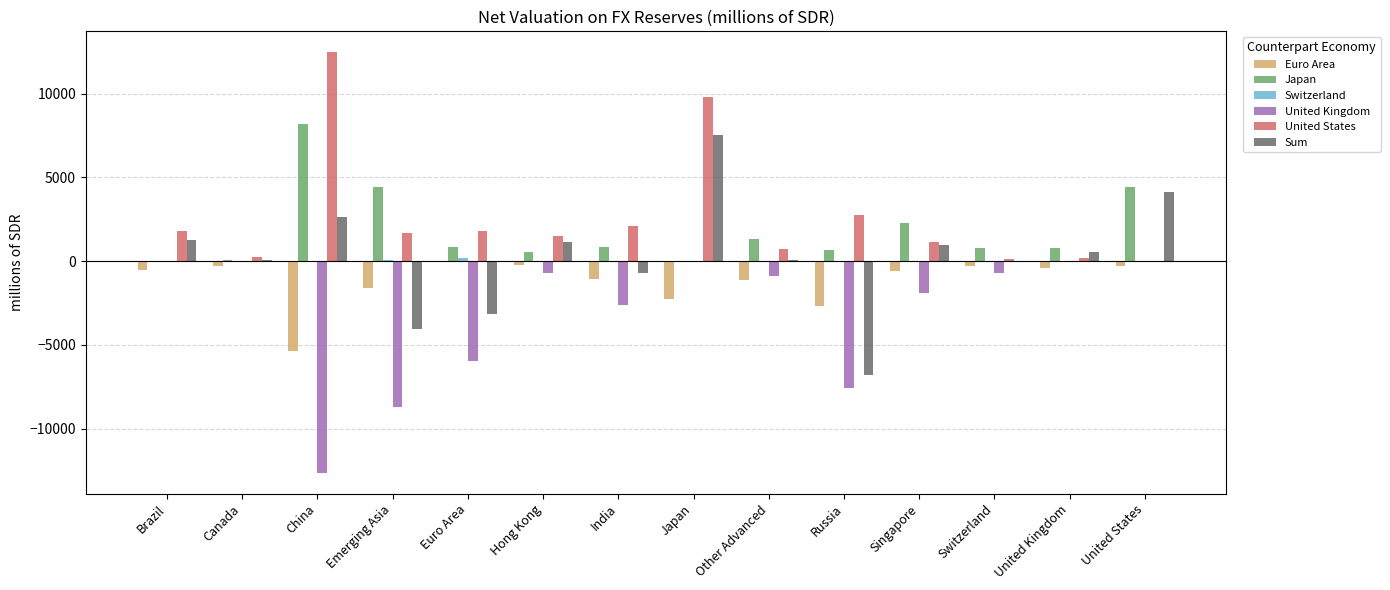

At which label is United Kingdom closest to -6313?

Euro Area